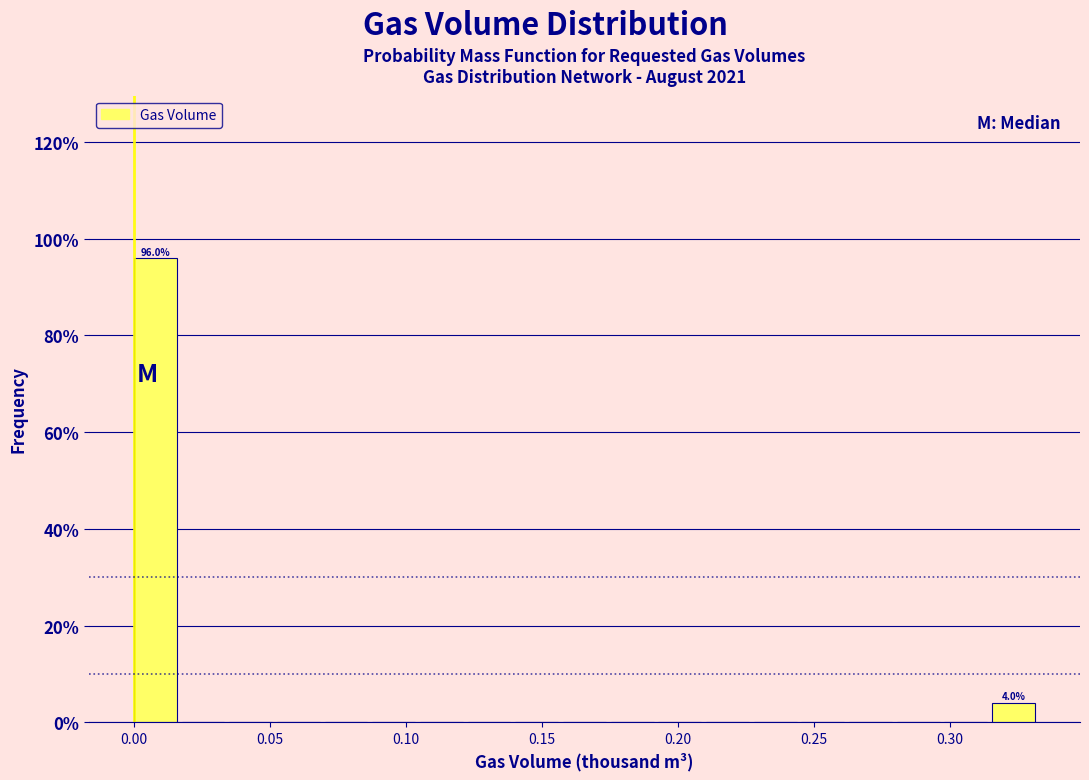

Read against the x-axis, roughly where is the centre of the tallest bar?

0.010